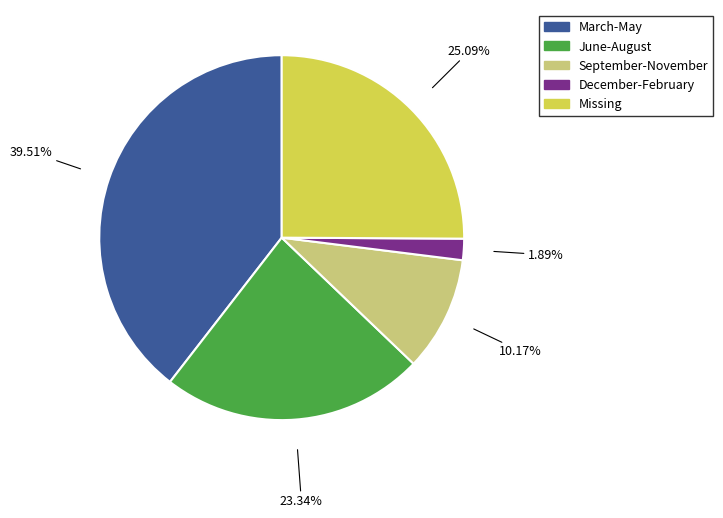

Combined, do June-August and March-May account for over 50%?

Yes